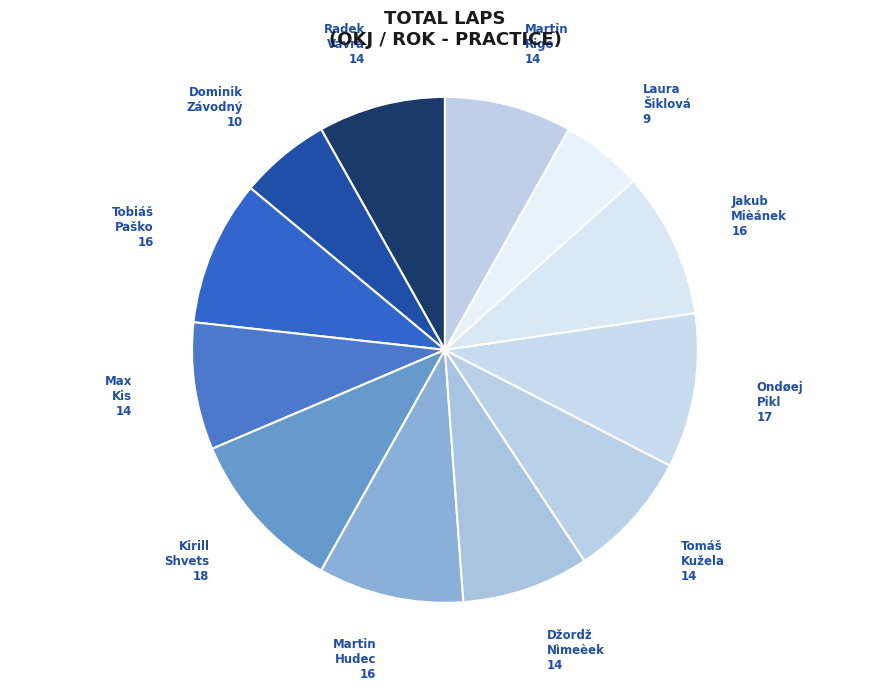

The Džordž Nìmeèek slice represents 8% of the pie. True or false?

True